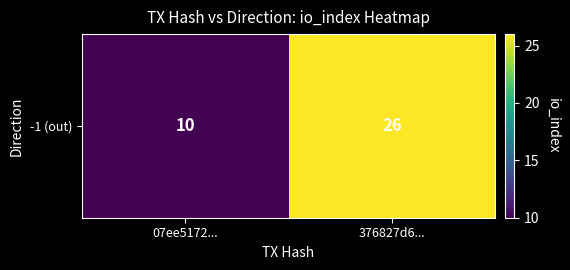

The chart shows a value of 10 at 07ee5172.... True or false?

True